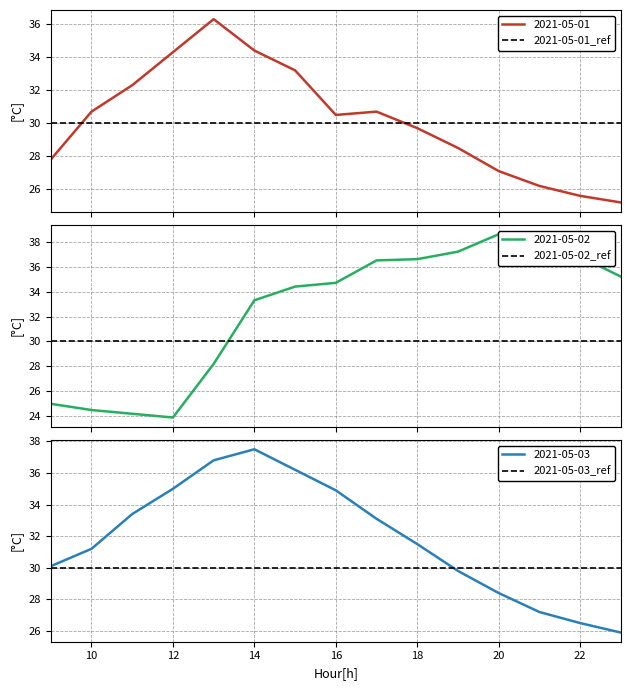

What is the value of the 2021-05-02 point at the 14th from the left?

36.8